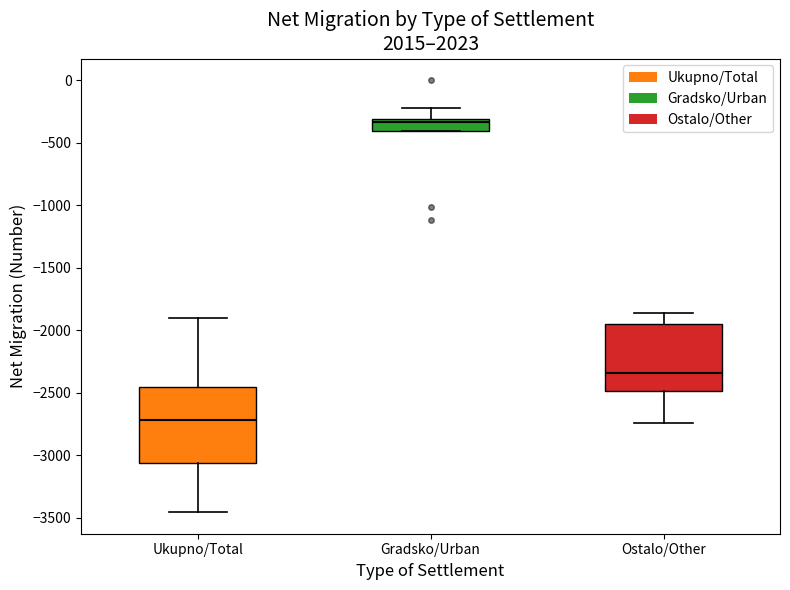

Where does the upper whisker of the box for Gradsko/Urban end on the y-axis? The values are not printed on the chart, so give them approximately, as read against the axis.

-250